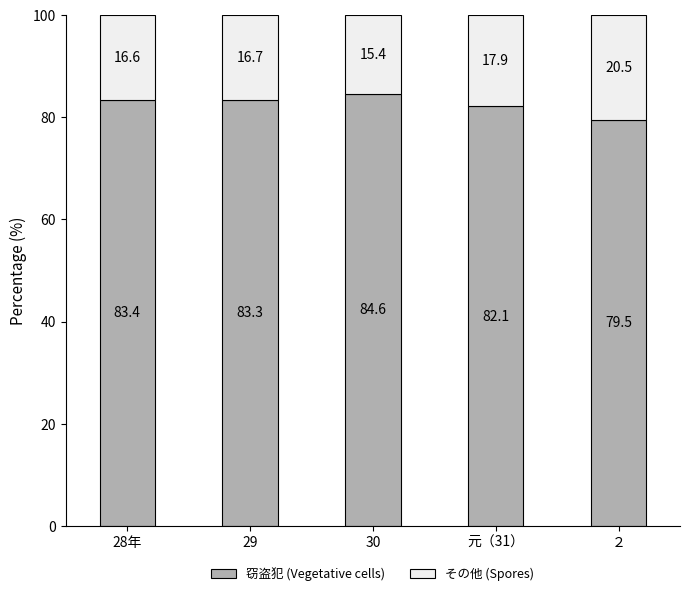

What is the total value across all series at 30?

100.0